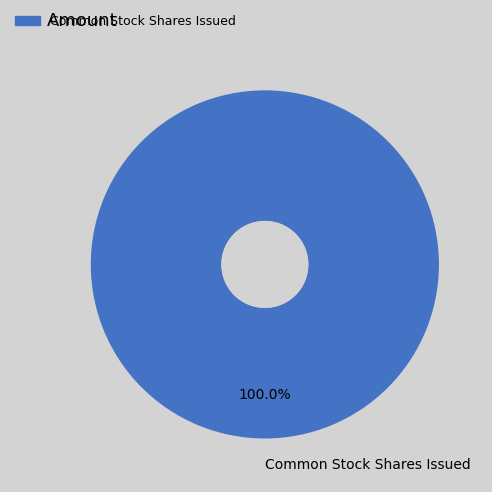

How many segments does this pie chart have?

1